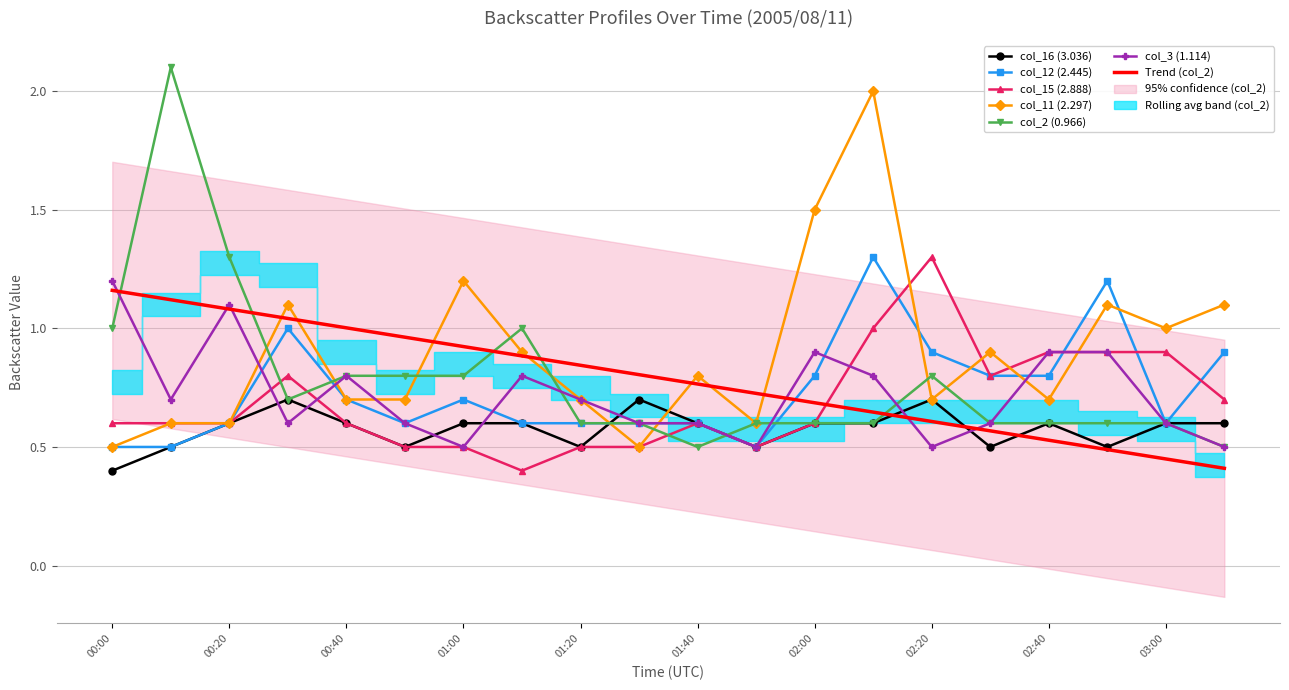

What is the maximum value shown in the chart?

2.1